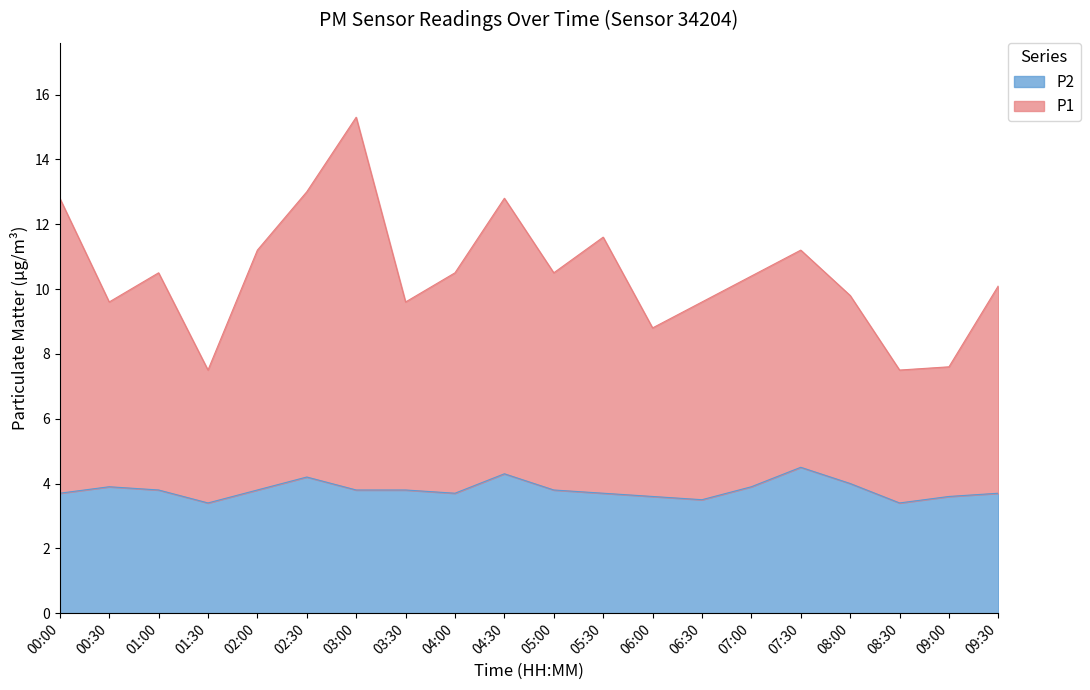

What is the total value across all series at 06:30?

9.6